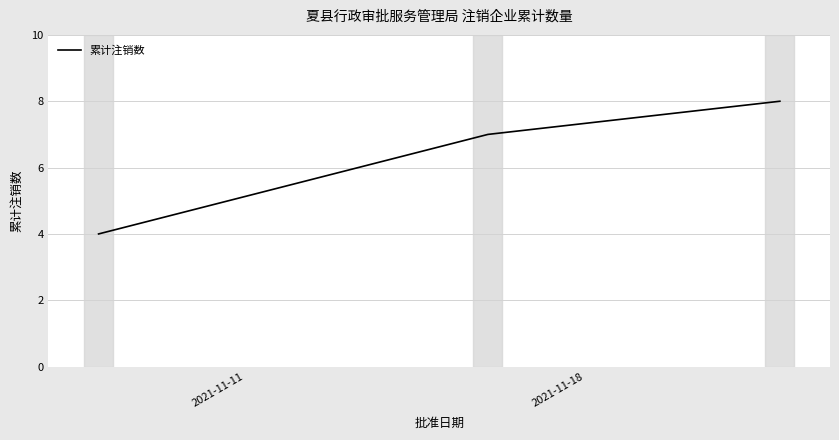

What is the maximum value shown in the chart?

8